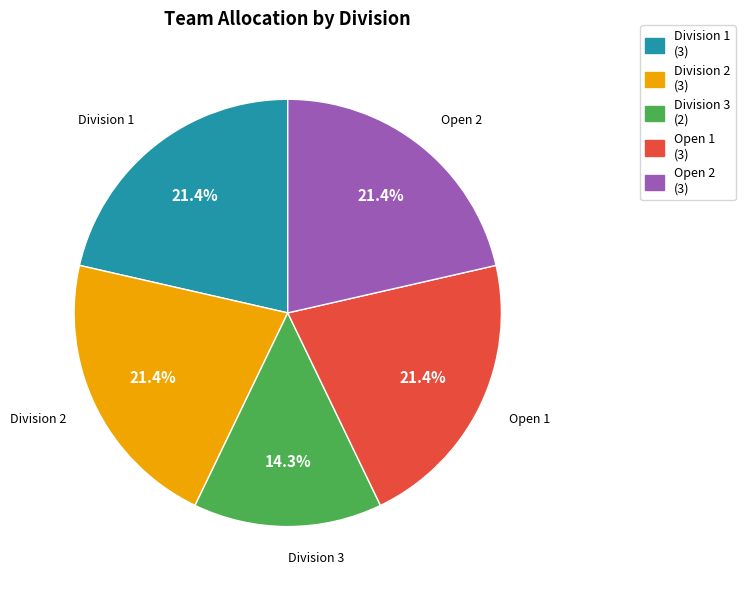

Approximately how many times larger is the value at Division 2 compared to Open 2?

1.0